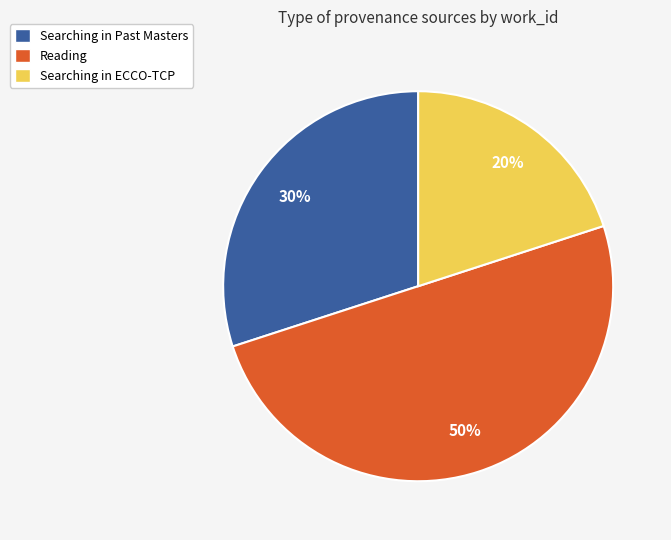

The Searching in Past Masters slice represents 30% of the pie. True or false?

True